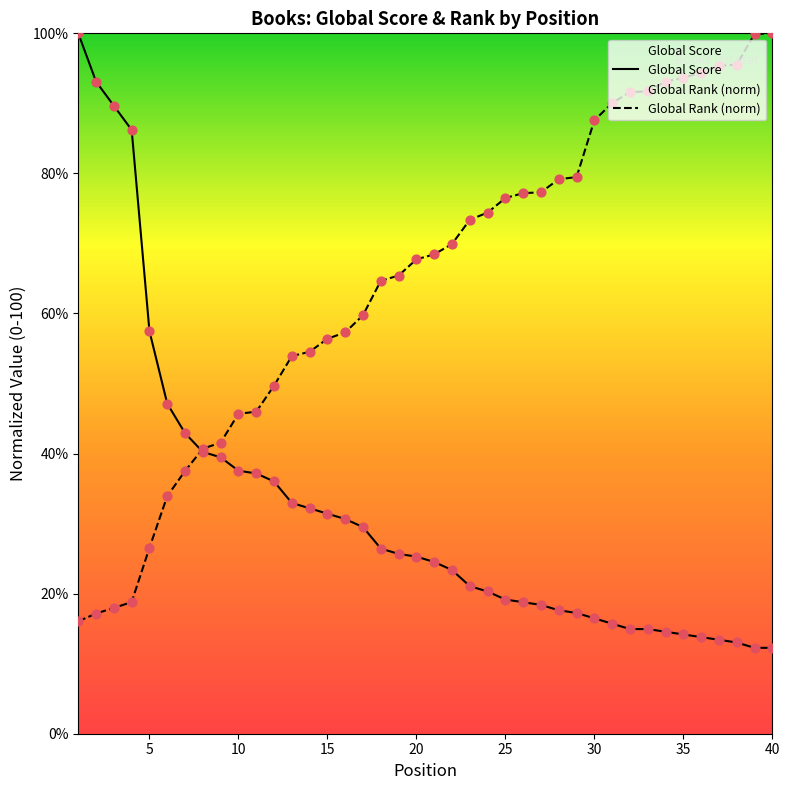

What are all the series names shown in the legend?

Global Score, Global Rank